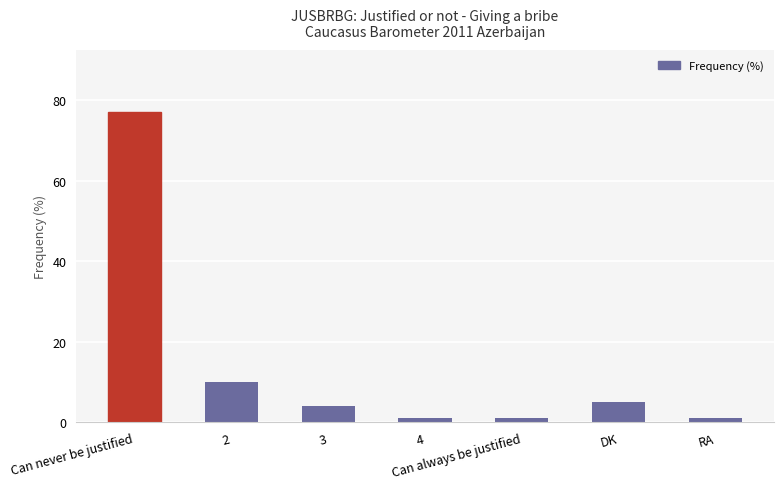

Reading left to right, transcribe all the data shown in this chart.

77	10	4	1	1	5	1